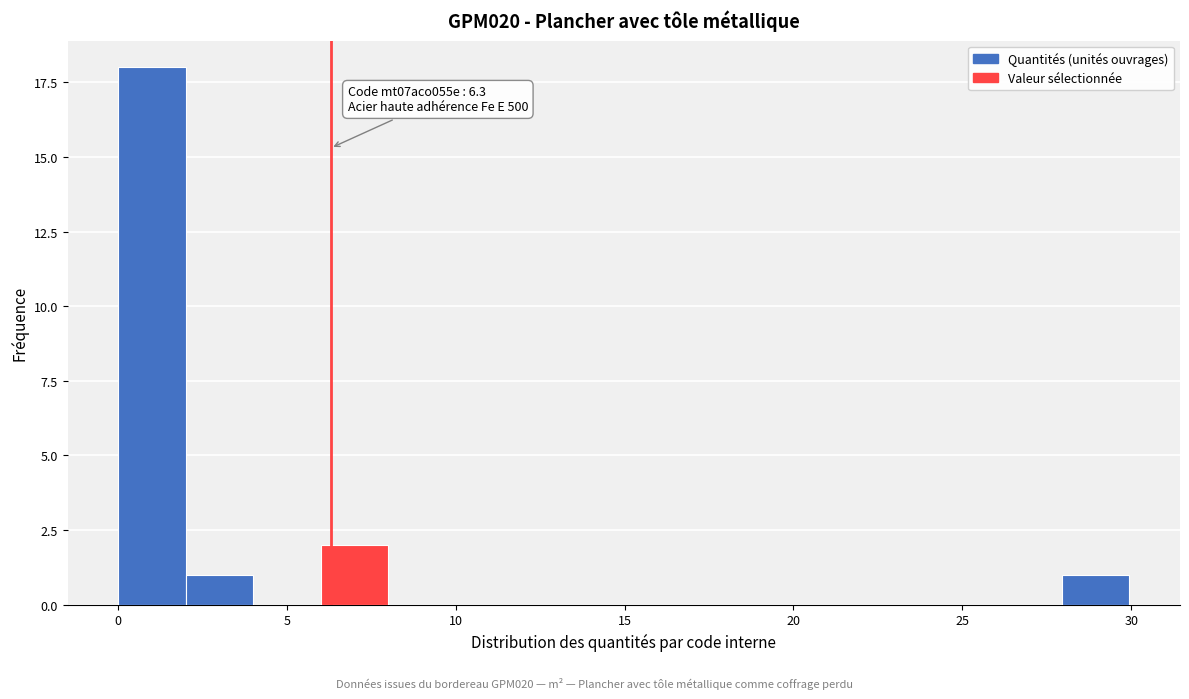

Around what value on the x-axis is the tallest bar? Give the approximate position of its centre, as read against the axis.

1.0